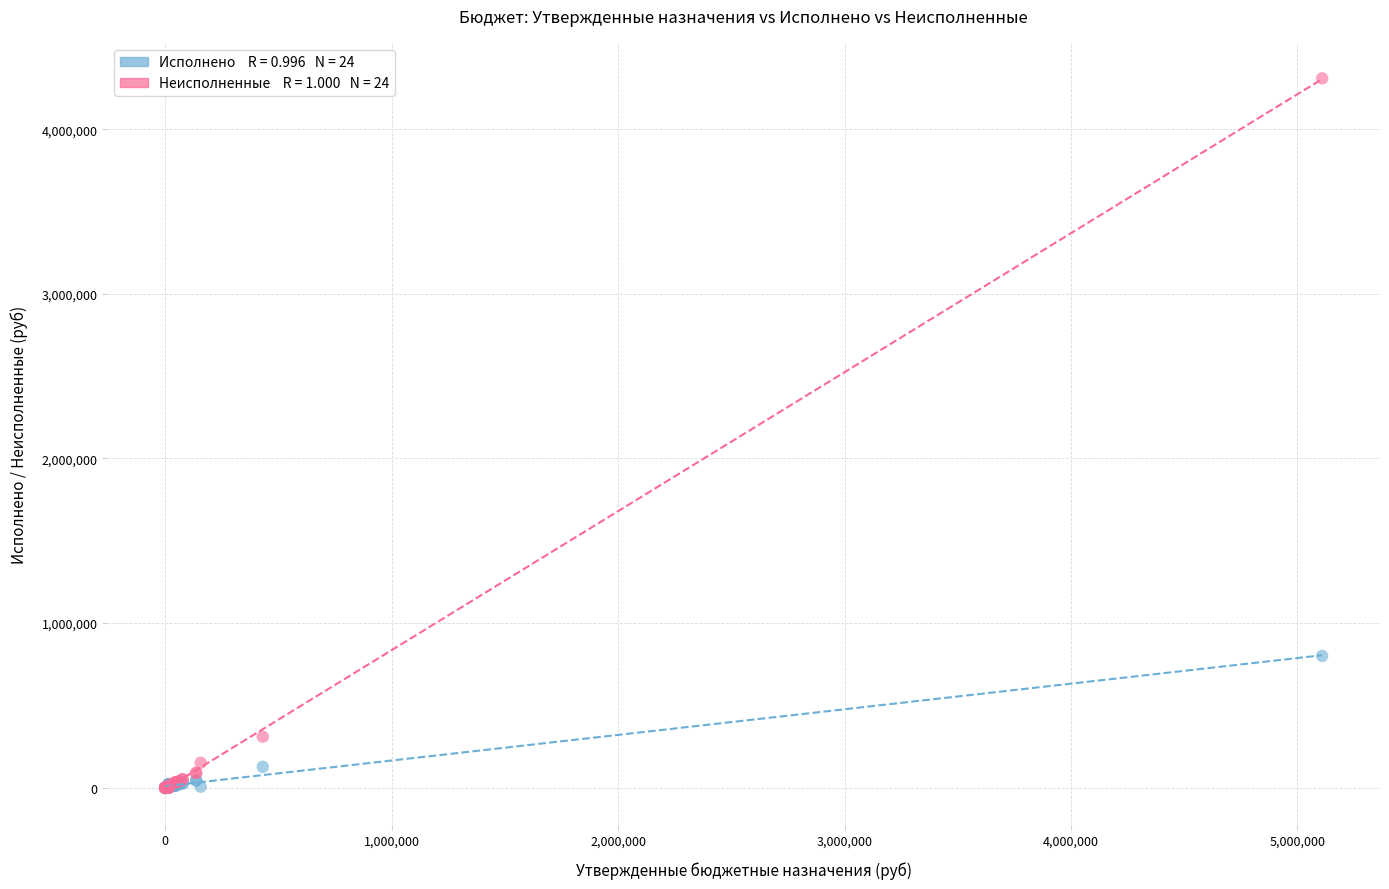

Across all series, what Y value is closest to 2152680?

800472.2